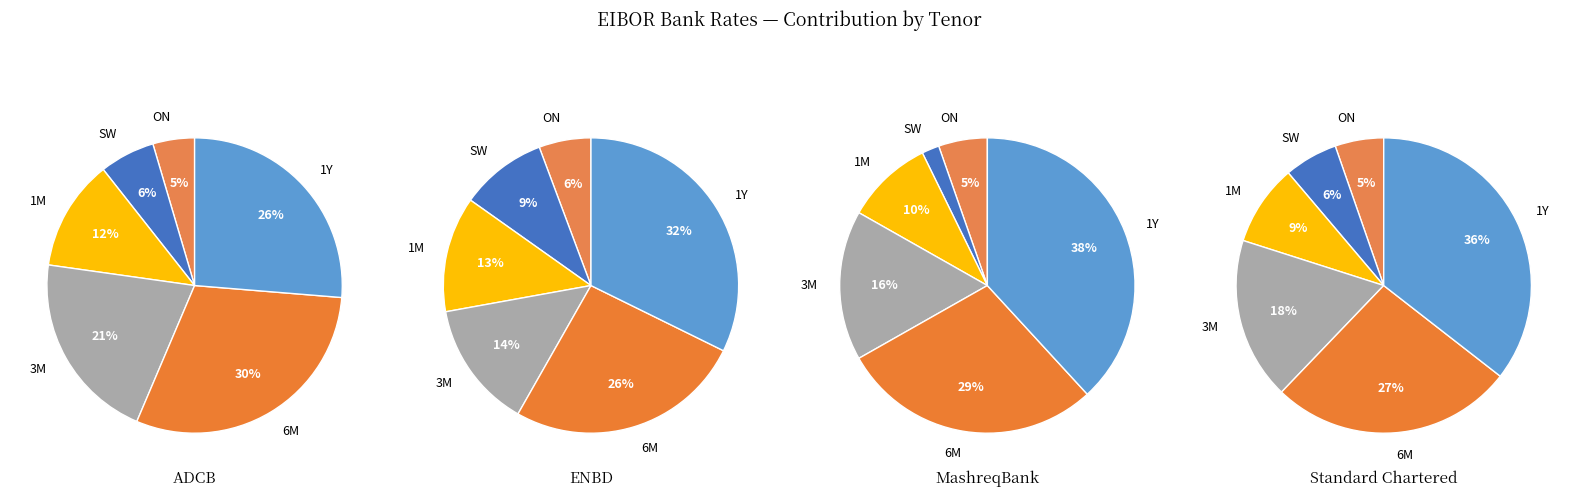

How many slices are in this pie chart?

6